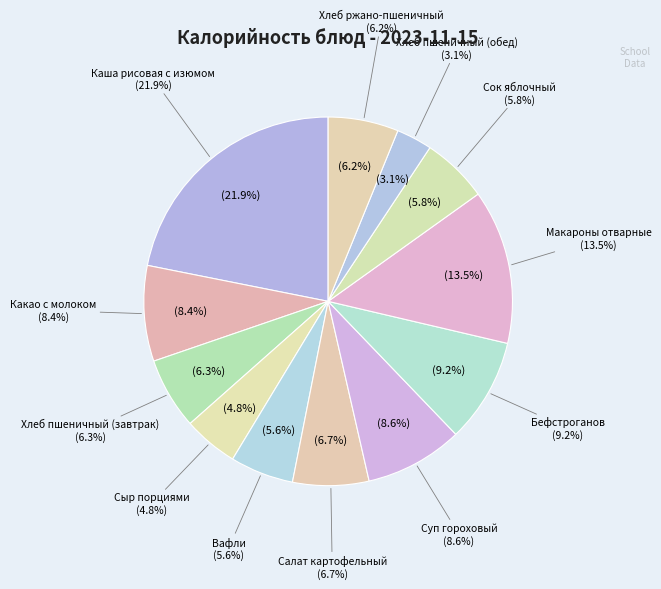

Is Суп гороховый the majority of the pie?

No